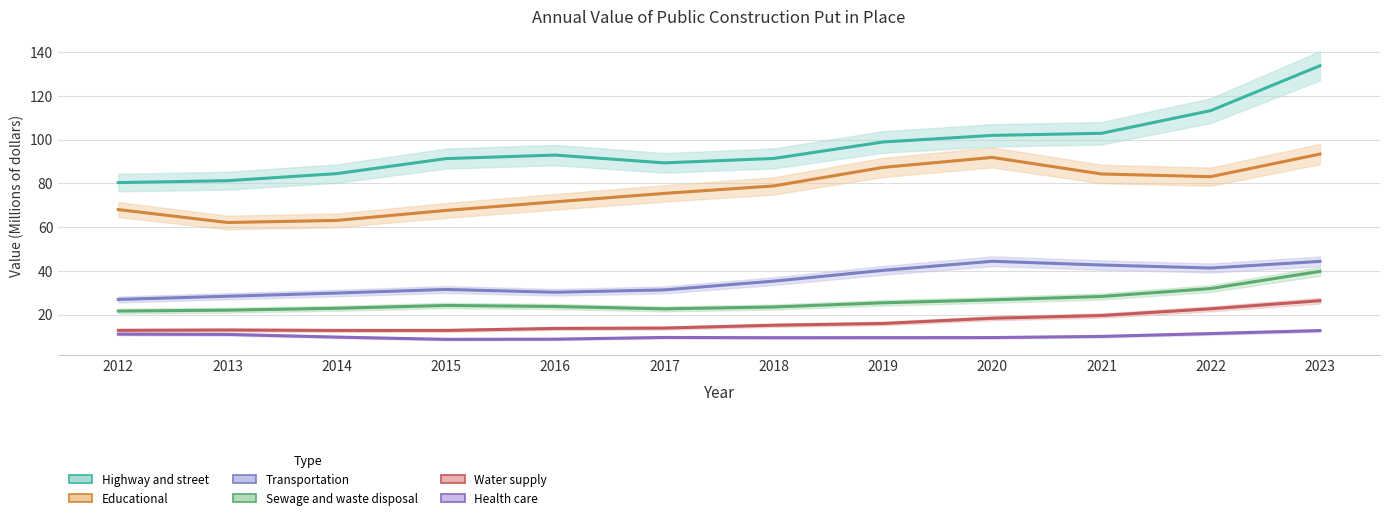

Which series has the largest total across all categories?

Highway and street